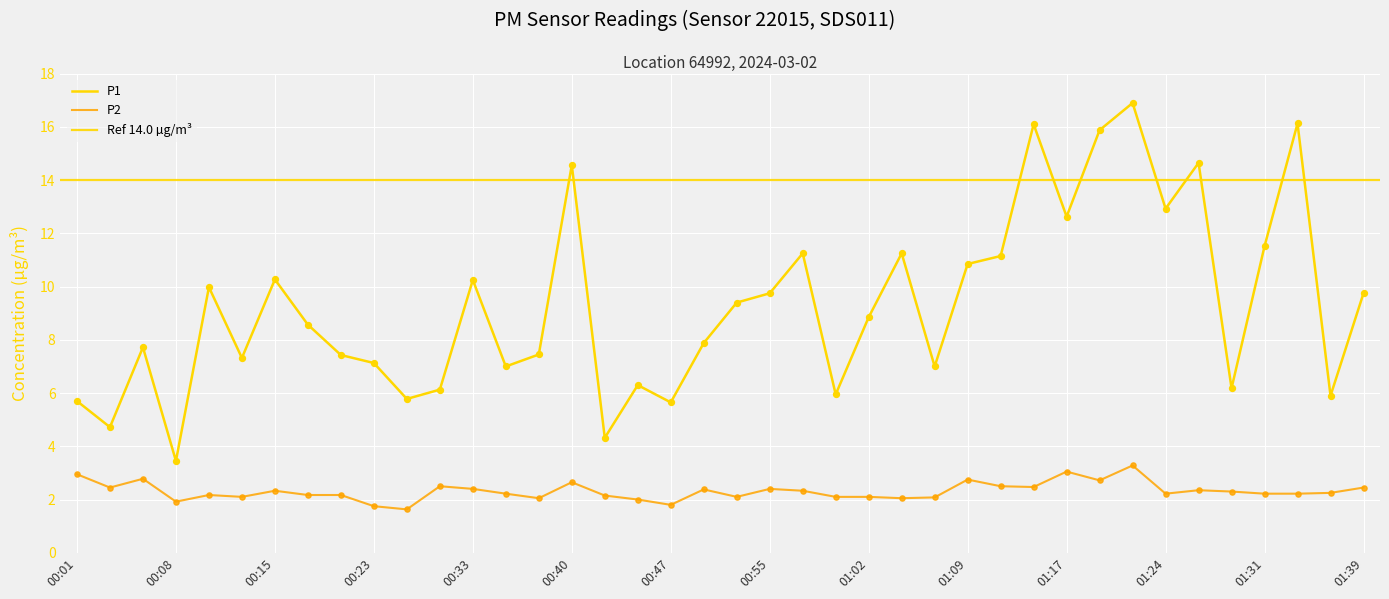

What are all the series names shown in the legend?

P1, P2